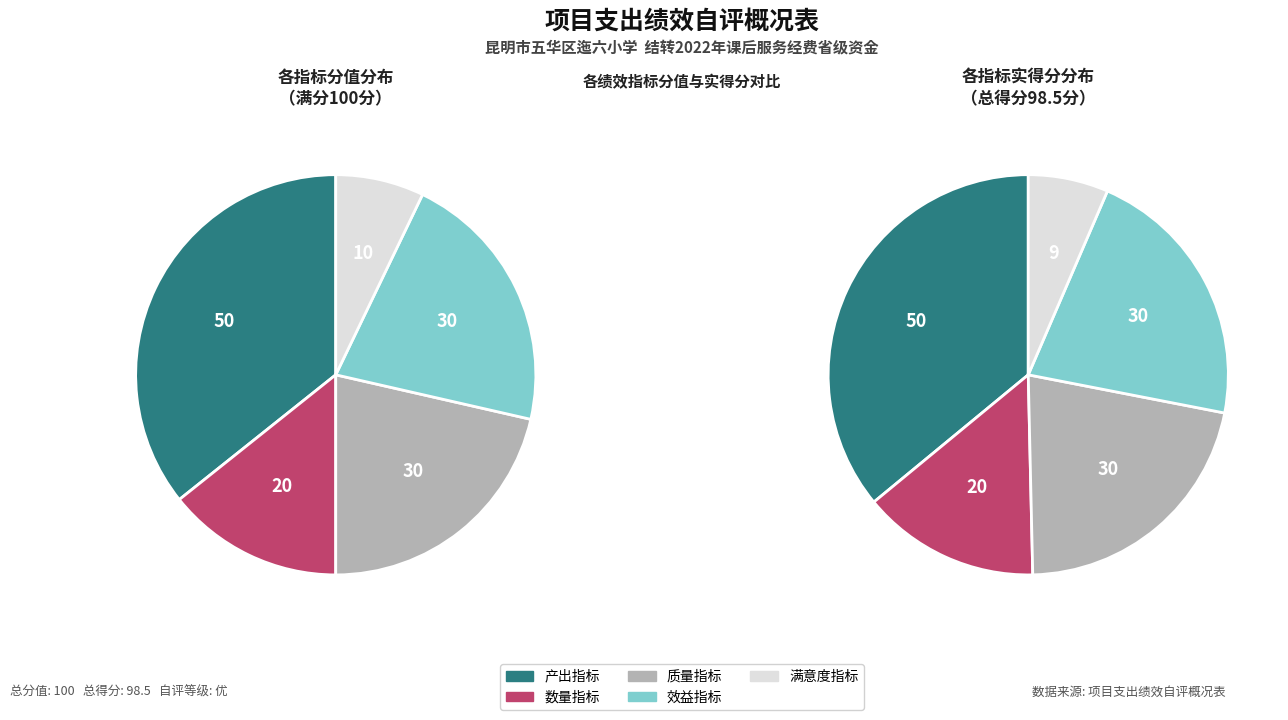

Combined, do 效益指标 and 质量指标 account for over 50%?

No